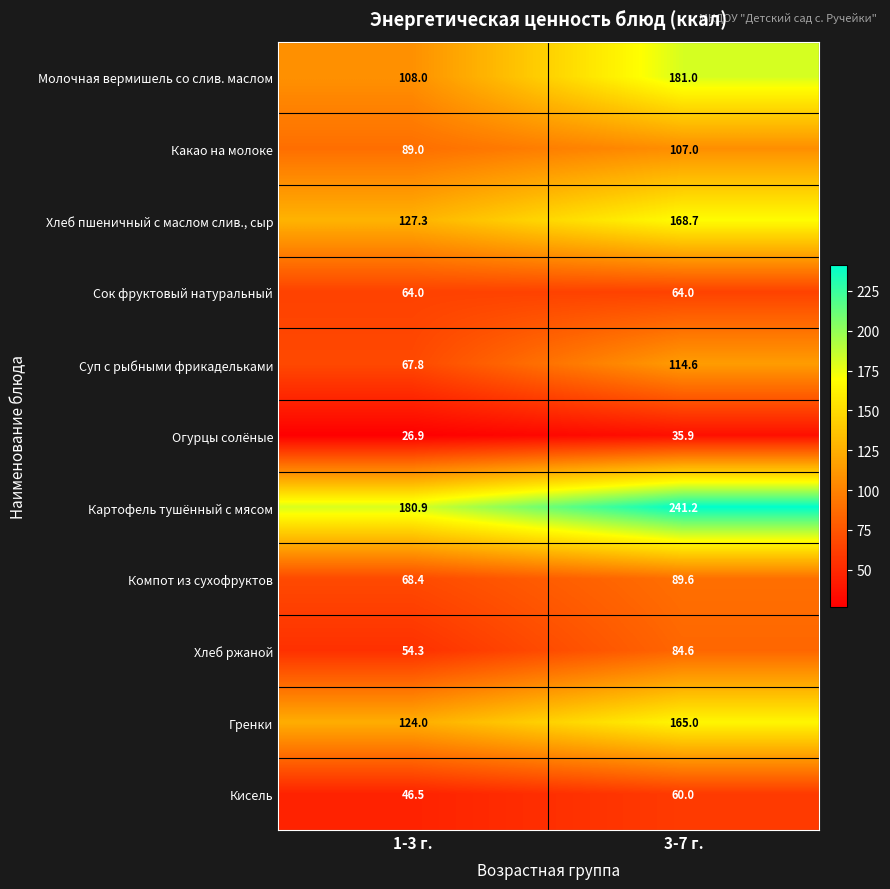

The Кисель series shows 66.1 at 1-3 г.. True or false?

False